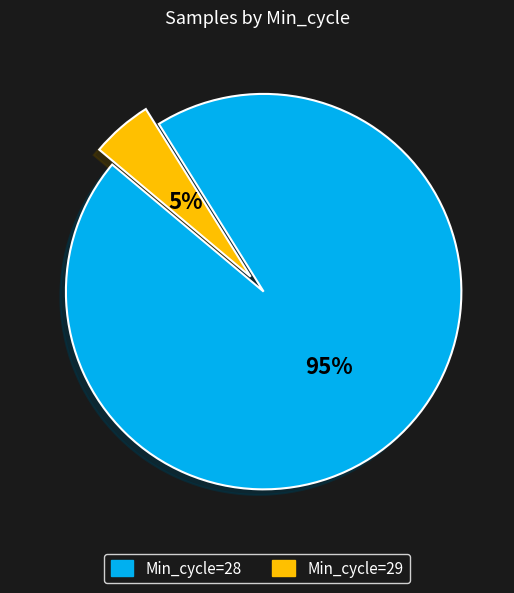

How many segments does this pie chart have?

2